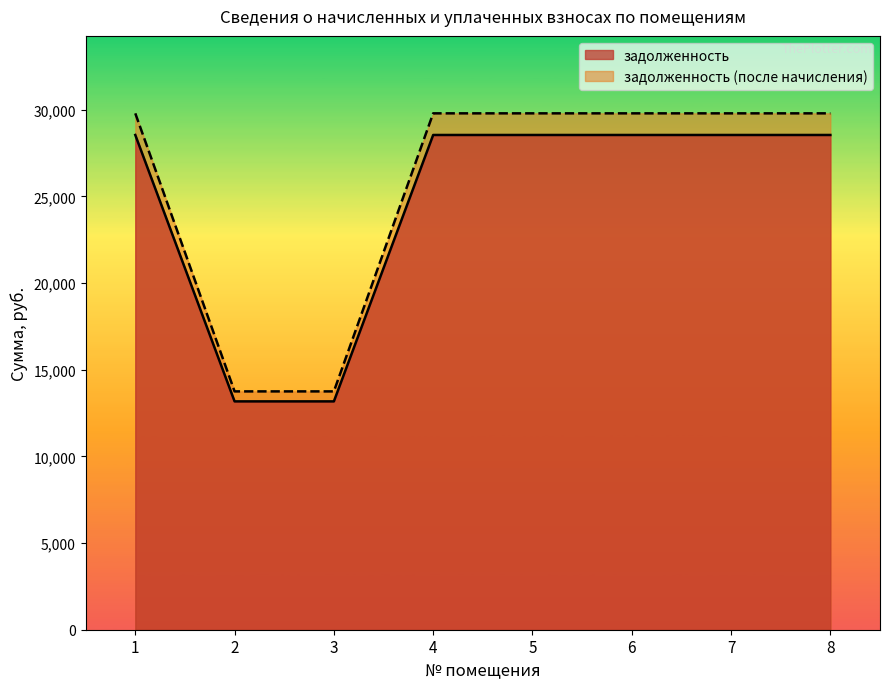

What is the difference between the highest and lowest values at 5?

1248.0